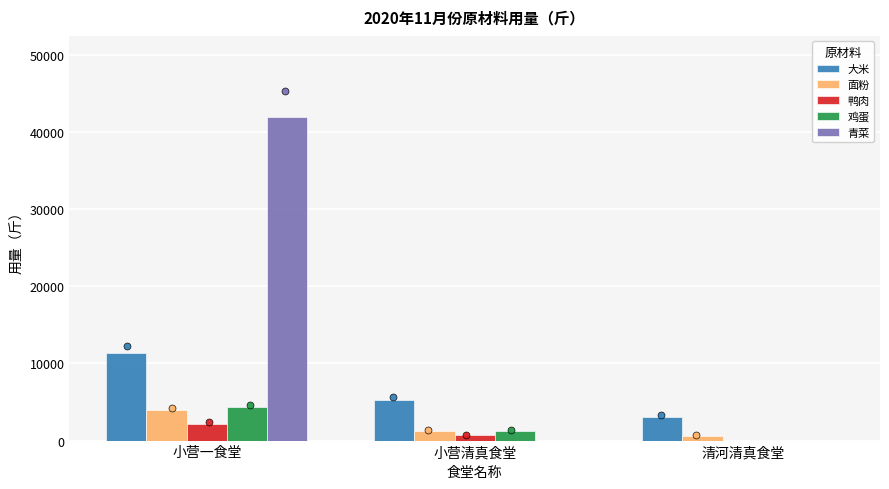

What is the difference between the maximum and minimum values in the 面粉 series?

3300.0